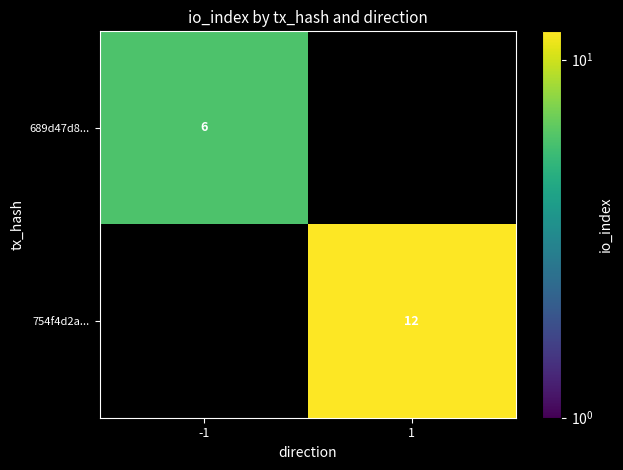

Is it true that 754f4d2a... equals 12 at 1?

True